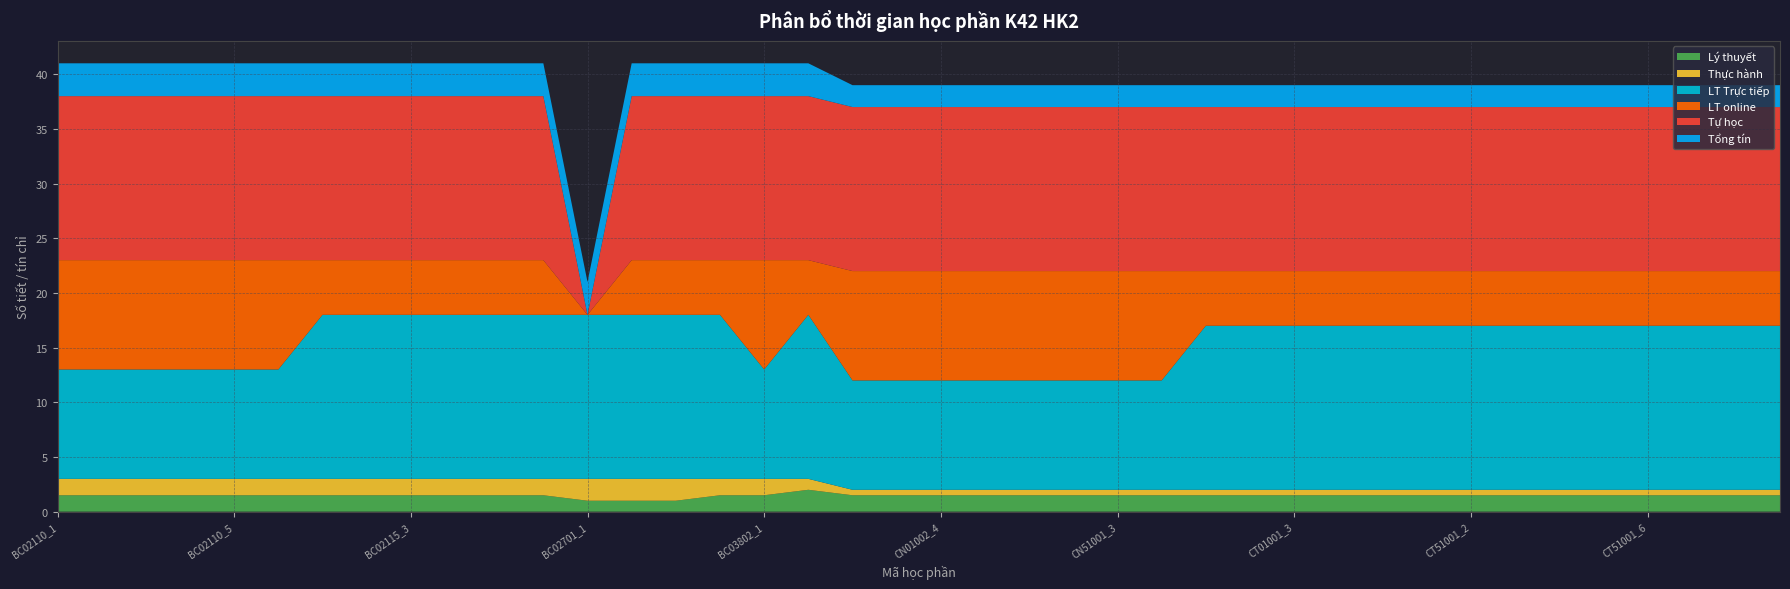

Reading left to right, transcribe all the data shown in this chart.

Lý thuyết: BC02110_1=1.5	BC02110_2=1.5	BC02110_3=1.5	BC02110_4=1.5	BC02110_5=1.5	BC02110_6=1.5	BC02115_1=1.5	BC02115_2=1.5	BC02115_3=1.5	BC02115_4=1.5	BC02115_5=1.5	BC02115_6=1.5	BC02701_1=1.0	BC02781_1=1.0	BC02781_2=1.0	BC02801_1=1.5	BC03802_1=1.5	BC56001_1=2.0	CN01002_1=1.5	CN01002_3=1.5	CN01002_4=1.5	CN01002_6=1.5	CN51001_1=1.5	CN51001_2=1.5	CN51001_3=1.5	CN51001_4=1.5	CT01001_1=1.5	CT01001_2=1.5	CT01001_3=1.5	CT01001_5=1.5	CT01001_6=1.5	CT51001_1=1.5	CT51001_2=1.5	CT51001_3=1.5	CT51001_4=1.5	CT51001_5=1.5	CT51001_6=1.5	CT51001_7=1.5	CT51001_8=1.5	CT51001_9=1.5
Thực hành: BC02110_1=1.5	BC02110_2=1.5	BC02110_3=1.5	BC02110_4=1.5	BC02110_5=1.5	BC02110_6=1.5	BC02115_1=1.5	BC02115_2=1.5	BC02115_3=1.5	BC02115_4=1.5	BC02115_5=1.5	BC02115_6=1.5	BC02701_1=2.0	BC02781_1=2.0	BC02781_2=2.0	BC02801_1=1.5	BC03802_1=1.5	BC56001_1=1.0	CN01002_1=0.5	CN01002_3=0.5	CN01002_4=0.5	CN01002_6=0.5	CN51001_1=0.5	CN51001_2=0.5	CN51001_3=0.5	CN51001_4=0.5	CT01001_1=0.5	CT01001_2=0.5	CT01001_3=0.5	CT01001_5=0.5	CT01001_6=0.5	CT51001_1=0.5	CT51001_2=0.5	CT51001_3=0.5	CT51001_4=0.5	CT51001_5=0.5	CT51001_6=0.5	CT51001_7=0.5	CT51001_8=0.5	CT51001_9=0.5
LT Trực tiếp: BC02110_1=10.0	BC02110_2=10.0	BC02110_3=10.0	BC02110_4=10.0	BC02110_5=10.0	BC02110_6=10.0	BC02115_1=15.0	BC02115_2=15.0	BC02115_3=15.0	BC02115_4=15.0	BC02115_5=15.0	BC02115_6=15.0	BC02701_1=15.0	BC02781_1=15.0	BC02781_2=15.0	BC02801_1=15.0	BC03802_1=10.0	BC56001_1=15.0	CN01002_1=10.0	CN01002_3=10.0	CN01002_4=10.0	CN01002_6=10.0	CN51001_1=10.0	CN51001_2=10.0	CN51001_3=10.0	CN51001_4=10.0	CT01001_1=15.0	CT01001_2=15.0	CT01001_3=15.0	CT01001_5=15.0	CT01001_6=15.0	CT51001_1=15.0	CT51001_2=15.0	CT51001_3=15.0	CT51001_4=15.0	CT51001_5=15.0	CT51001_6=15.0	CT51001_7=15.0	CT51001_8=15.0	CT51001_9=15.0
LT online: BC02110_1=10.0	BC02110_2=10.0	BC02110_3=10.0	BC02110_4=10.0	BC02110_5=10.0	BC02110_6=10.0	BC02115_1=5.0	BC02115_2=5.0	BC02115_3=5.0	BC02115_4=5.0	BC02115_5=5.0	BC02115_6=5.0	BC02701_1=0.0	BC02781_1=5.0	BC02781_2=5.0	BC02801_1=5.0	BC03802_1=10.0	BC56001_1=5.0	CN01002_1=10.0	CN01002_3=10.0	CN01002_4=10.0	CN01002_6=10.0	CN51001_1=10.0	CN51001_2=10.0	CN51001_3=10.0	CN51001_4=10.0	CT01001_1=5.0	CT01001_2=5.0	CT01001_3=5.0	CT01001_5=5.0	CT01001_6=5.0	CT51001_1=5.0	CT51001_2=5.0	CT51001_3=5.0	CT51001_4=5.0	CT51001_5=5.0	CT51001_6=5.0	CT51001_7=5.0	CT51001_8=5.0	CT51001_9=5.0
Tự học: BC02110_1=15.0	BC02110_2=15.0	BC02110_3=15.0	BC02110_4=15.0	BC02110_5=15.0	BC02110_6=15.0	BC02115_1=15.0	BC02115_2=15.0	BC02115_3=15.0	BC02115_4=15.0	BC02115_5=15.0	BC02115_6=15.0	BC02701_1=0.0	BC02781_1=15.0	BC02781_2=15.0	BC02801_1=15.0	BC03802_1=15.0	BC56001_1=15.0	CN01002_1=15.0	CN01002_3=15.0	CN01002_4=15.0	CN01002_6=15.0	CN51001_1=15.0	CN51001_2=15.0	CN51001_3=15.0	CN51001_4=15.0	CT01001_1=15.0	CT01001_2=15.0	CT01001_3=15.0	CT01001_5=15.0	CT01001_6=15.0	CT51001_1=15.0	CT51001_2=15.0	CT51001_3=15.0	CT51001_4=15.0	CT51001_5=15.0	CT51001_6=15.0	CT51001_7=15.0	CT51001_8=15.0	CT51001_9=15.0
Tổng tín: BC02110_1=3.0	BC02110_2=3.0	BC02110_3=3.0	BC02110_4=3.0	BC02110_5=3.0	BC02110_6=3.0	BC02115_1=3.0	BC02115_2=3.0	BC02115_3=3.0	BC02115_4=3.0	BC02115_5=3.0	BC02115_6=3.0	BC02701_1=3.0	BC02781_1=3.0	BC02781_2=3.0	BC02801_1=3.0	BC03802_1=3.0	BC56001_1=3.0	CN01002_1=2.0	CN01002_3=2.0	CN01002_4=2.0	CN01002_6=2.0	CN51001_1=2.0	CN51001_2=2.0	CN51001_3=2.0	CN51001_4=2.0	CT01001_1=2.0	CT01001_2=2.0	CT01001_3=2.0	CT01001_5=2.0	CT01001_6=2.0	CT51001_1=2.0	CT51001_2=2.0	CT51001_3=2.0	CT51001_4=2.0	CT51001_5=2.0	CT51001_6=2.0	CT51001_7=2.0	CT51001_8=2.0	CT51001_9=2.0